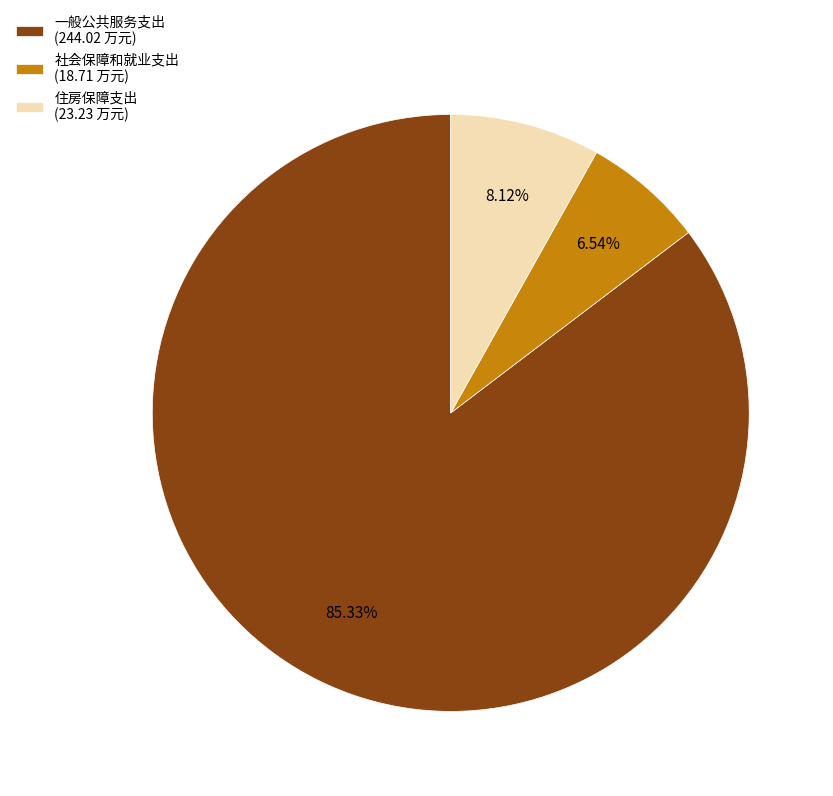

How many segments does this pie chart have?

3